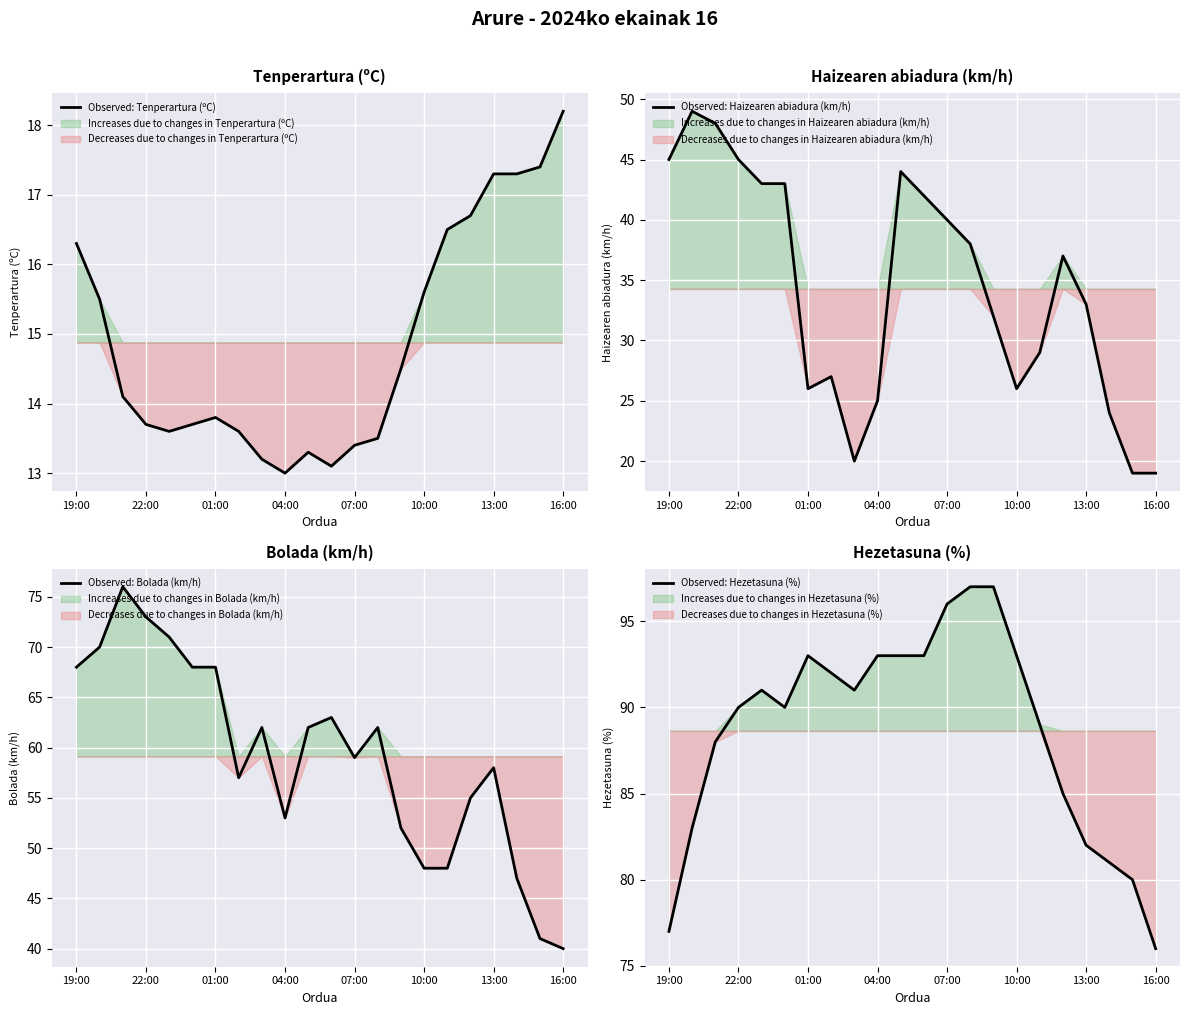

What is the smallest value displayed?

13.0